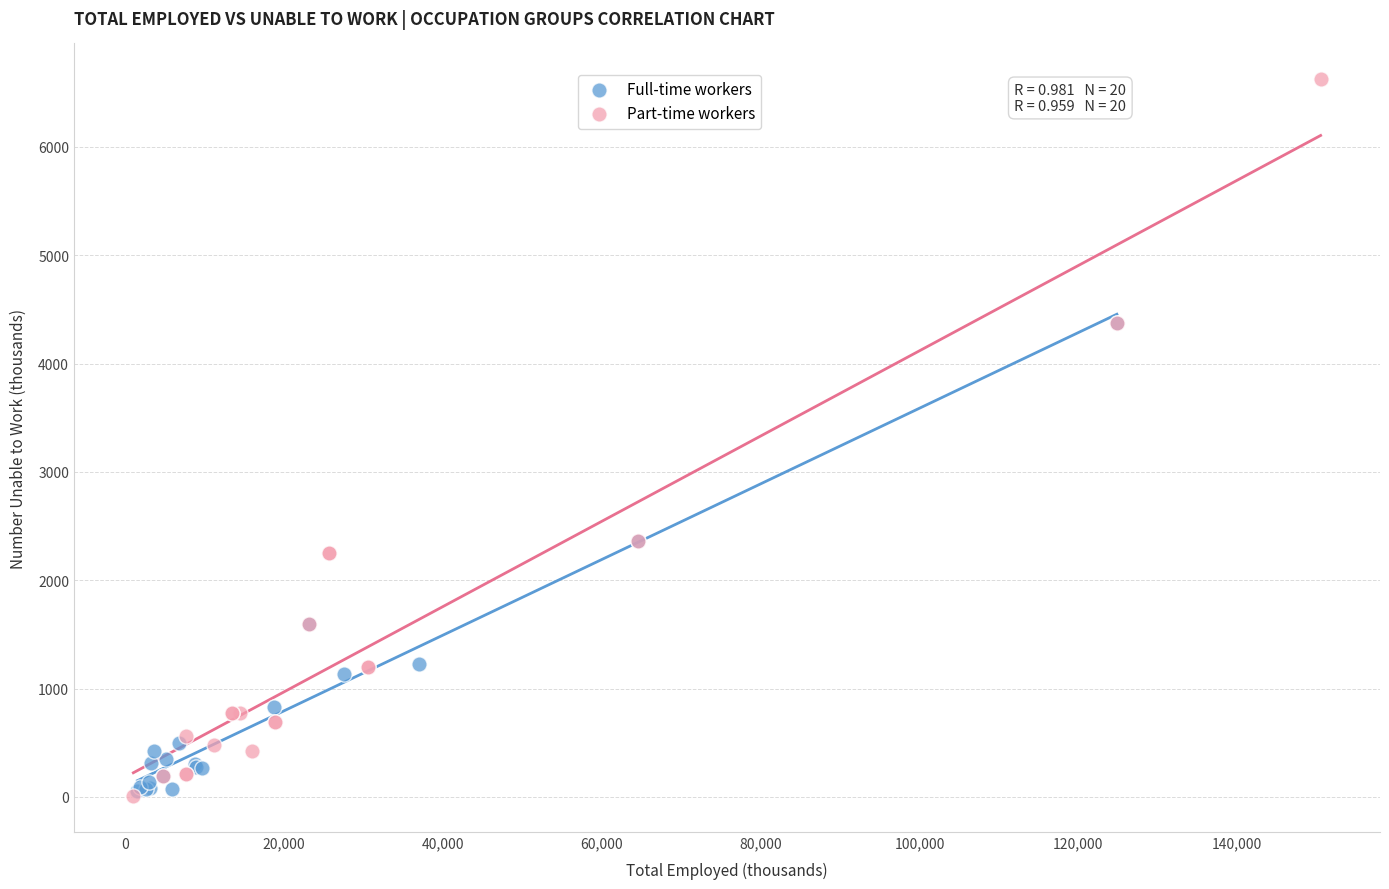

What are all the series names shown in the legend?

Full-time workers, Part-time workers